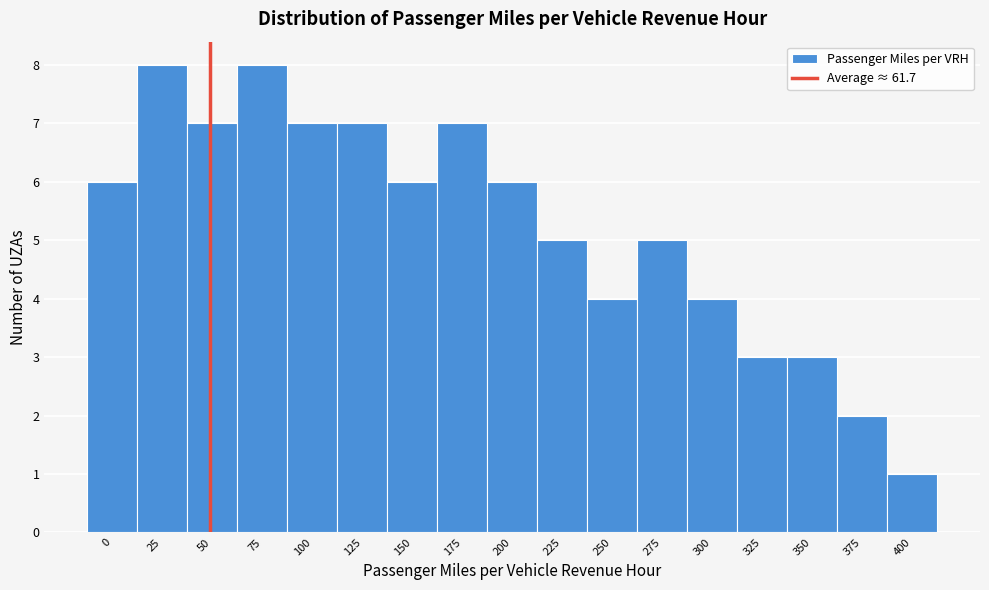

Reading right to left, what are all the values shown in this chart?

400=1	375=2	350=3	325=3	300=4	275=5	250=4	225=5	200=6	175=7	150=6	125=7	100=7	75=8	50=7	25=8	0=6